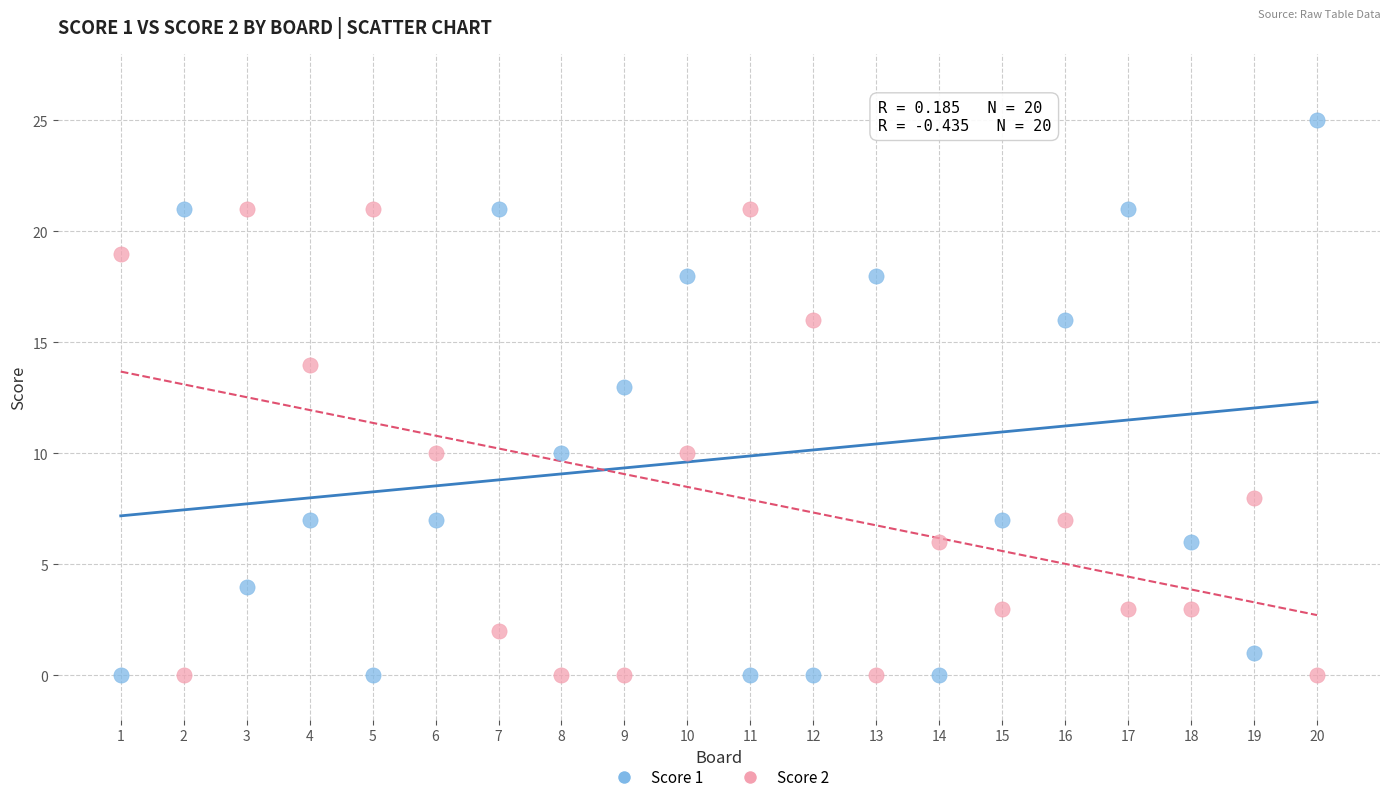

Across all data points, what is the range of Y values (max minus min)?

25